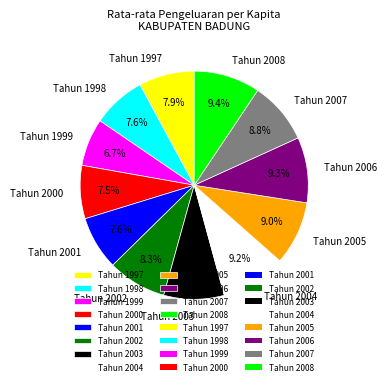

To the nearest percent, what is the difference between the largest and smallest slice percentages?

3%